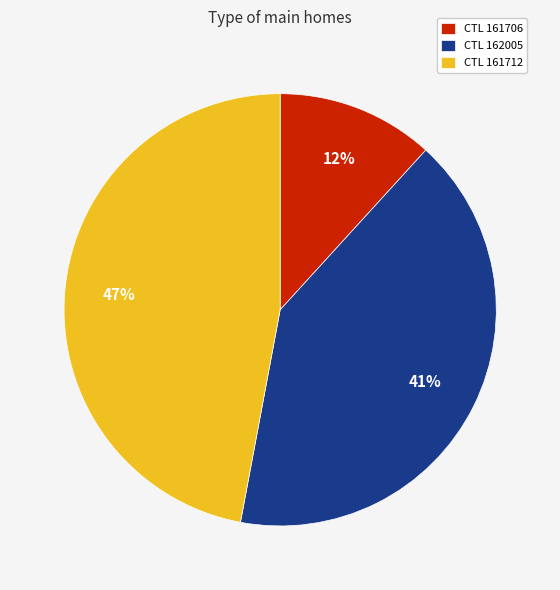

To the nearest percent, what is the average slice percentage?

33%